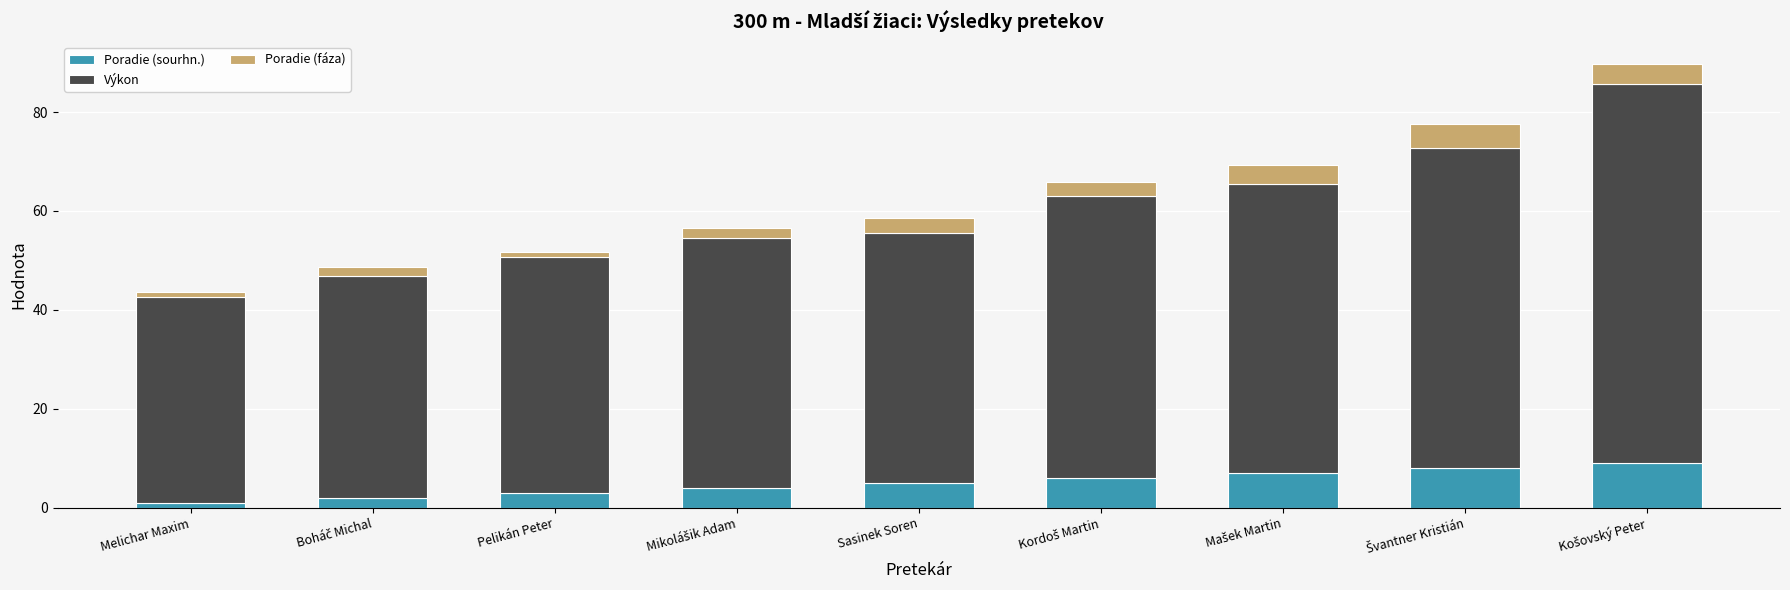

What is the highest value of the Poradie (sourhn.) series?

9.0